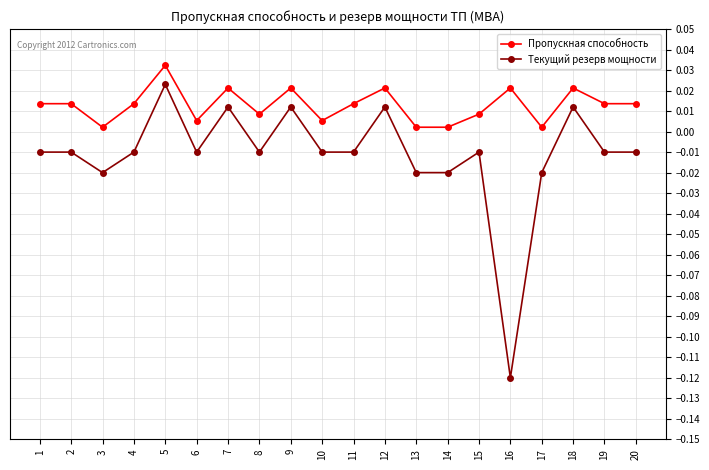

Which series has the widest spread of values?

Текущий резерв мощности